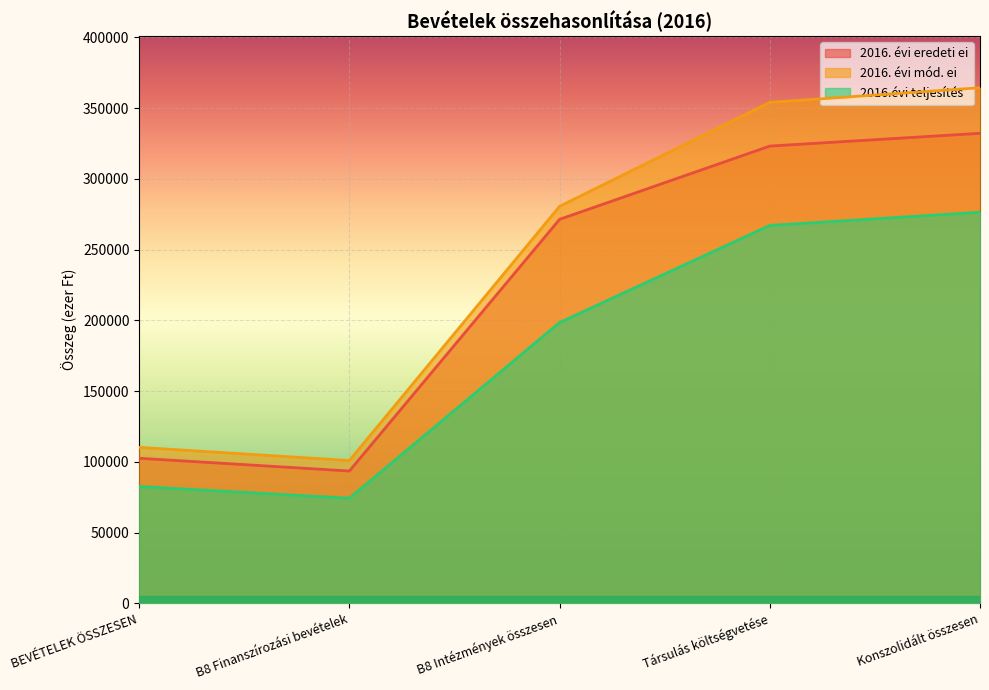

True or false: 2016. évi eredeti ei and 2016.évi teljesítés cross at least once.

False